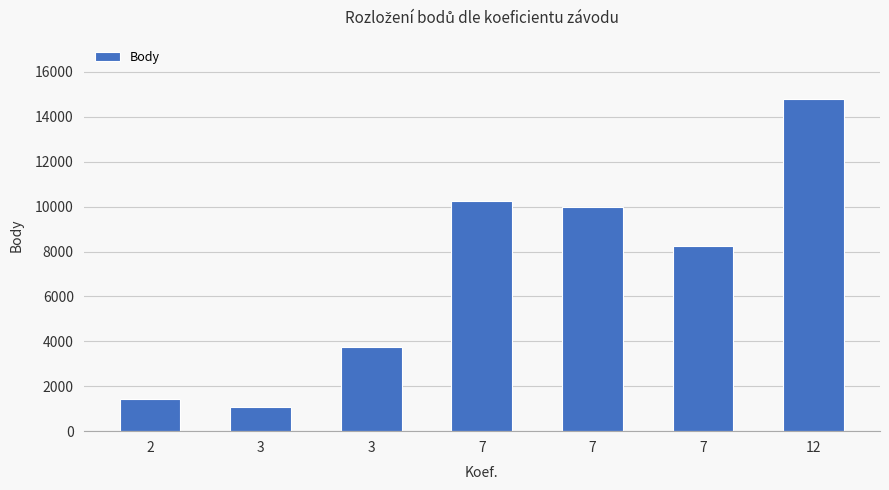

At which label is the value closest to 7922?

7